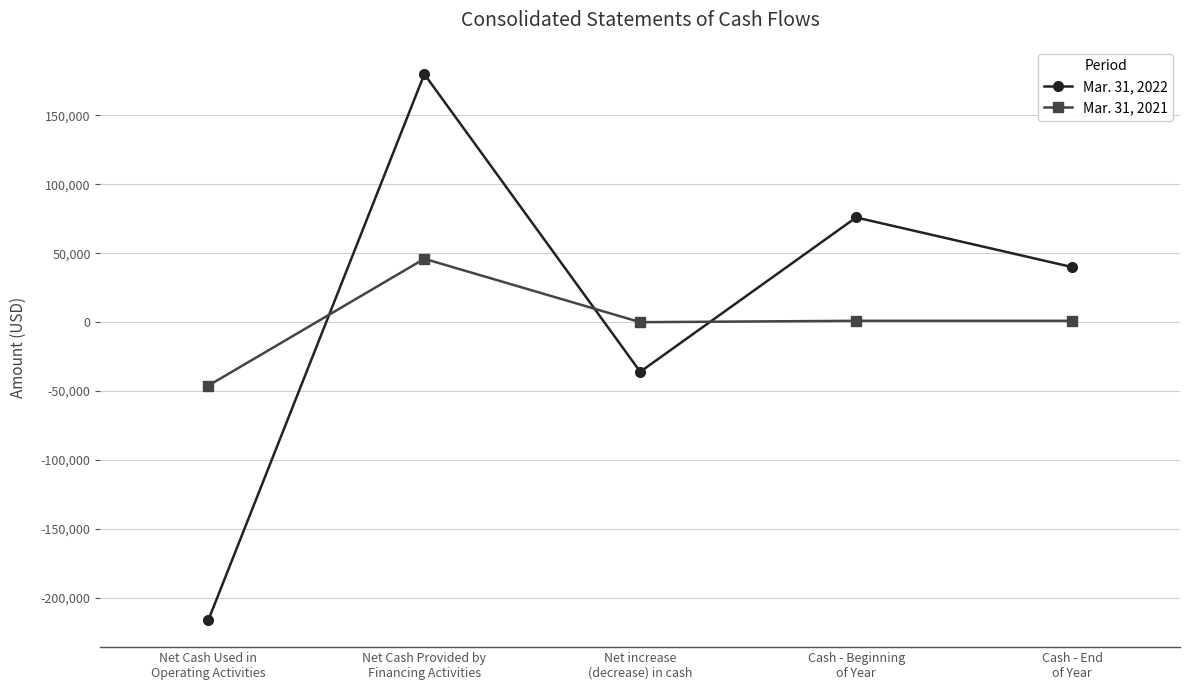

What is the difference between the maximum and minimum values in the Mar. 31, 2021 series?

92000